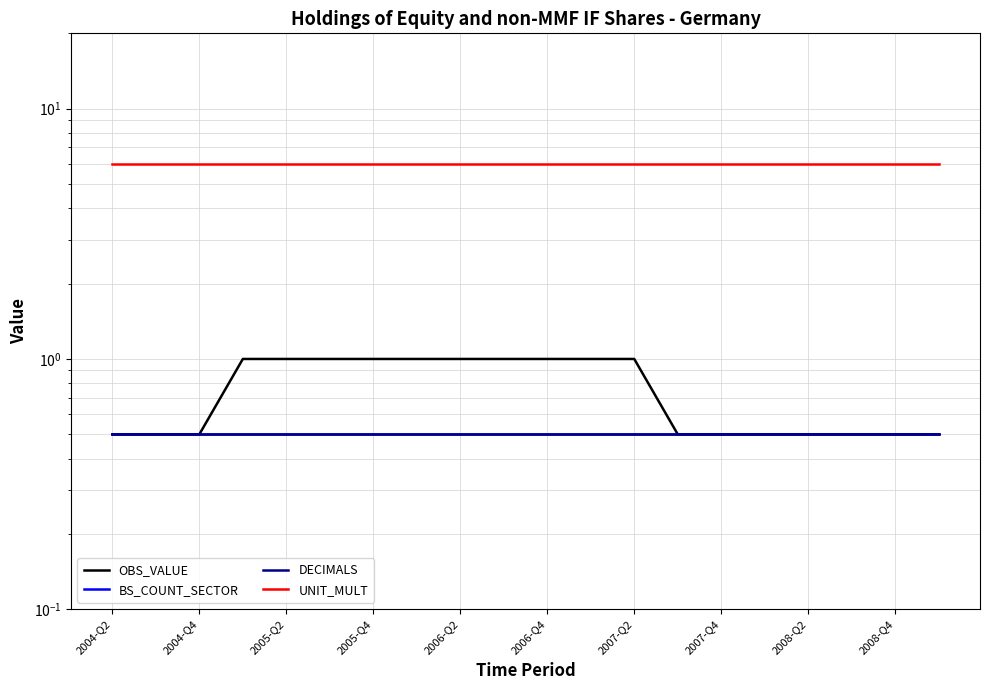

Reading left to right, transcribe all the data shown in this chart.

OBS_VALUE: 0.5	0.5	0.5	1.0	1.0	1.0	1.0	1.0	1.0	1.0	1.0	1.0	1.0	0.5	0.5	0.5	0.5	0.5	0.5	0.5
BS_COUNT_SECTOR: 0.5	0.5	0.5	0.5	0.5	0.5	0.5	0.5	0.5	0.5	0.5	0.5	0.5	0.5	0.5	0.5	0.5	0.5	0.5	0.5
DECIMALS: 0.5	0.5	0.5	0.5	0.5	0.5	0.5	0.5	0.5	0.5	0.5	0.5	0.5	0.5	0.5	0.5	0.5	0.5	0.5	0.5
UNIT_MULT: 6.0	6.0	6.0	6.0	6.0	6.0	6.0	6.0	6.0	6.0	6.0	6.0	6.0	6.0	6.0	6.0	6.0	6.0	6.0	6.0